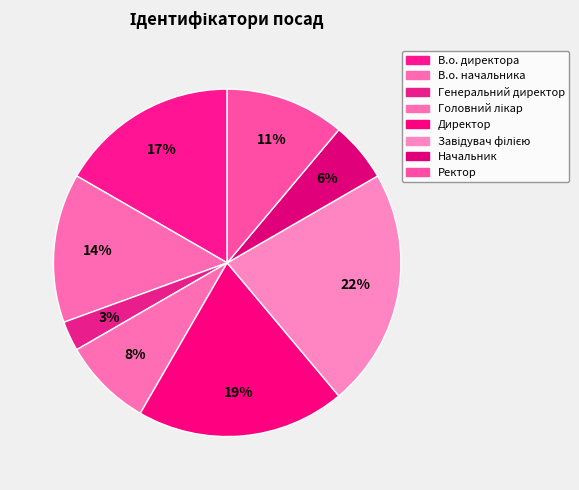

True or false: Генеральний директор accounts for 3% of the total.

True